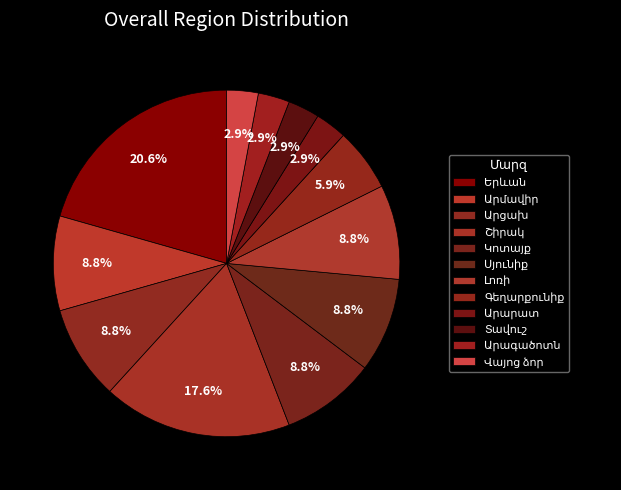

Is the sum of Տավուշ and Սյունիք greater than half?

No